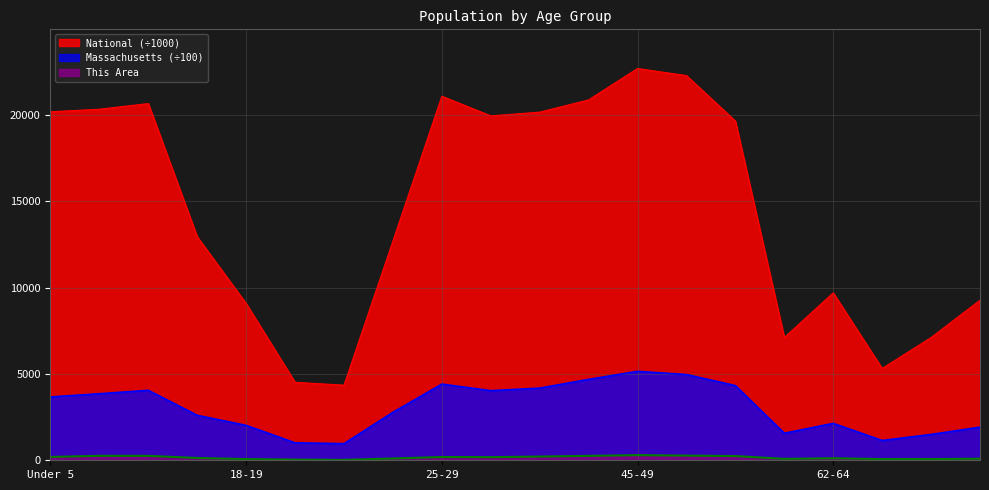

What is the maximum value for Massachusetts?

5154.3